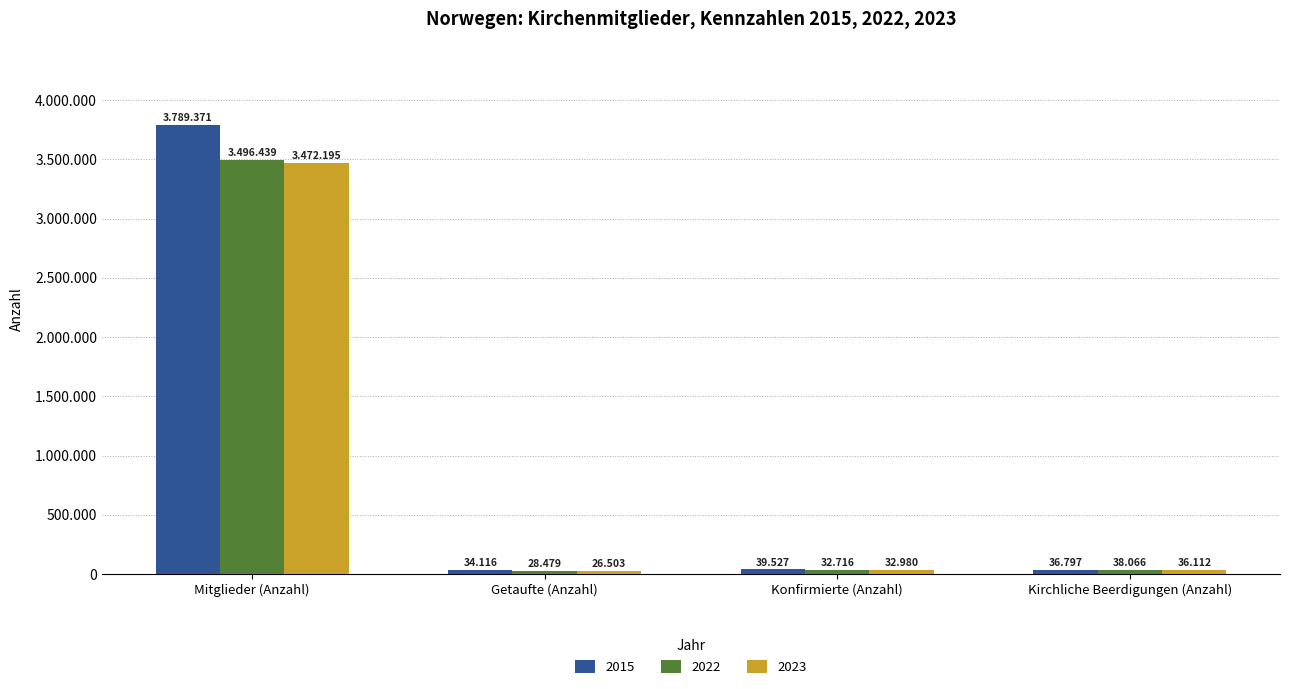

Are the bars horizontal?

No